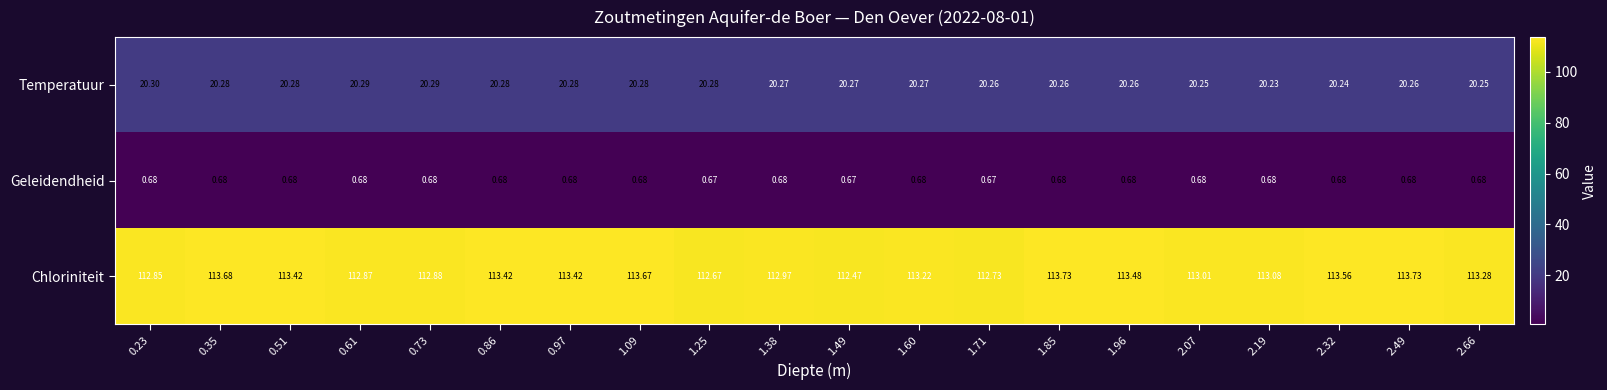

List the series in order of their overall mean, highest first.

Chloriniteit, Temperatuur, Geleidendheid